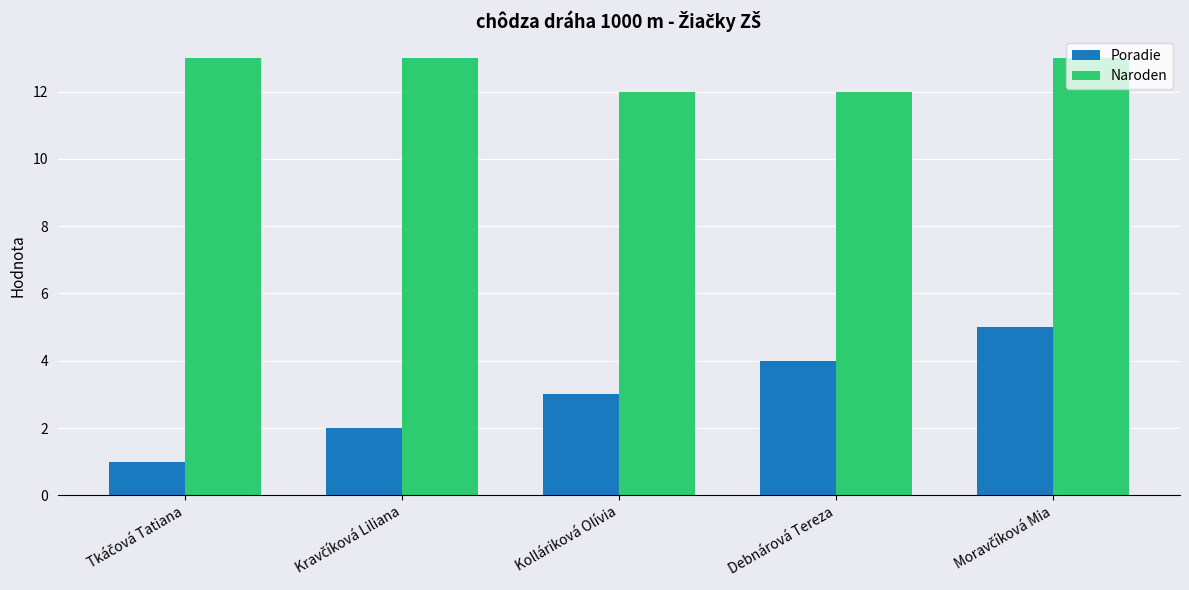

What is the highest value of the Naroden series?

13